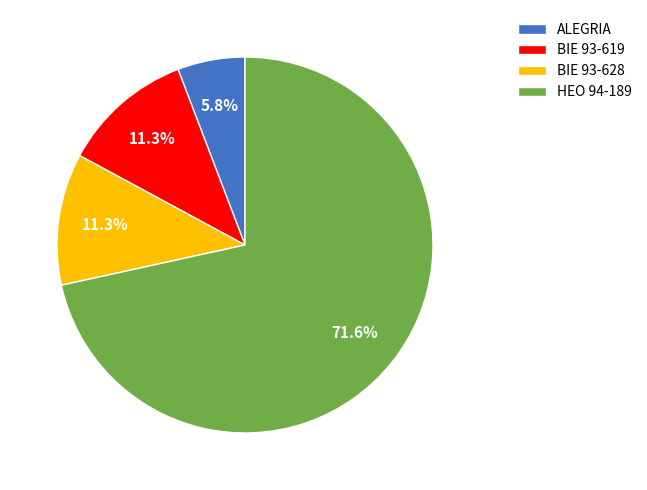

To the nearest percent, what portion does BIE 93-628 represent?

11%